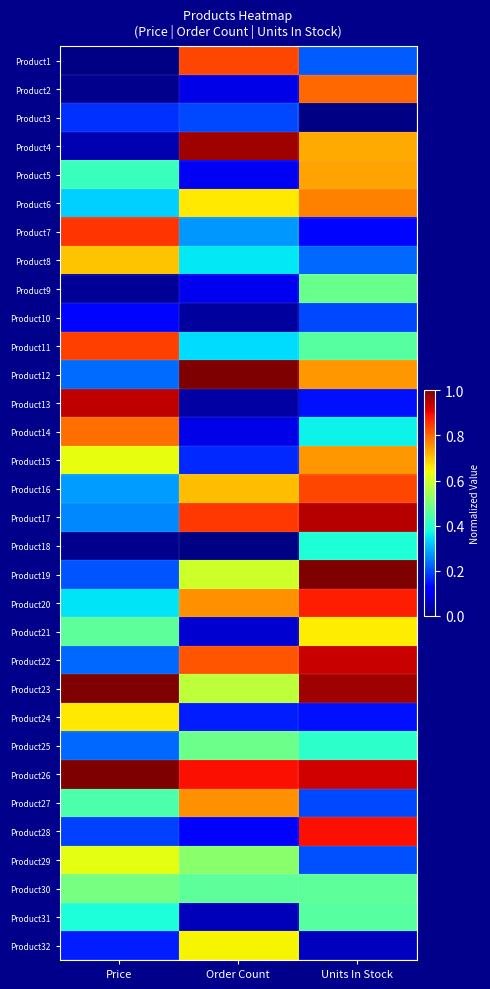

Which label corresponds to the largest value in the chart?

Order Count